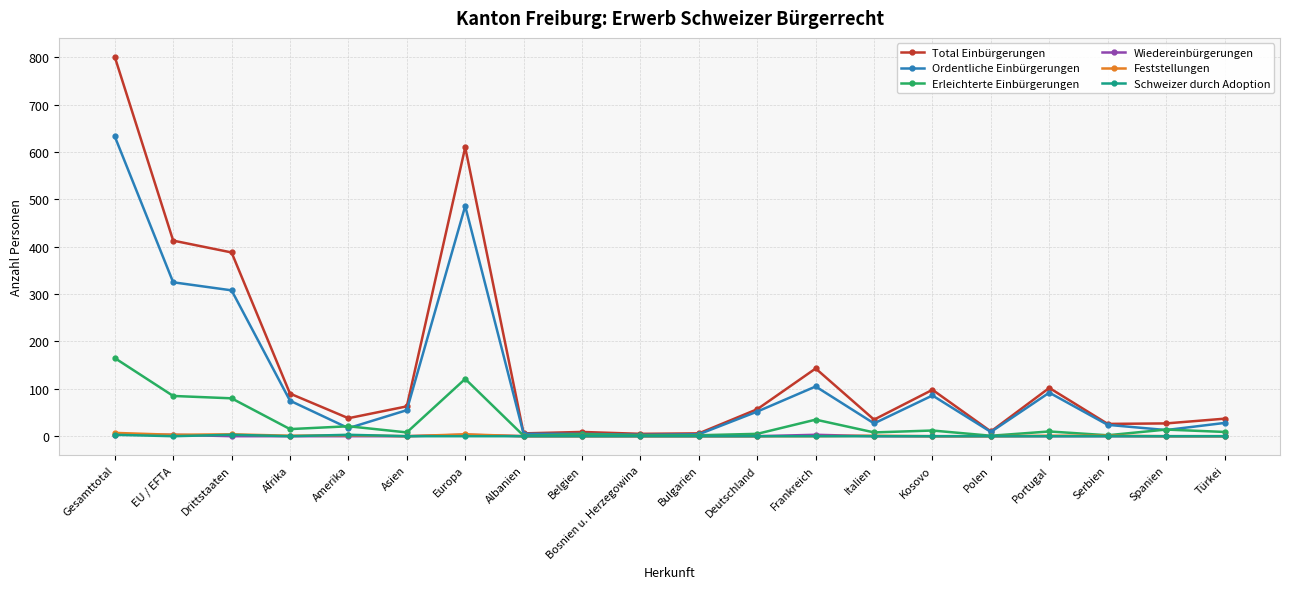

What is the average value of the Total Einbürgerungen series?

148